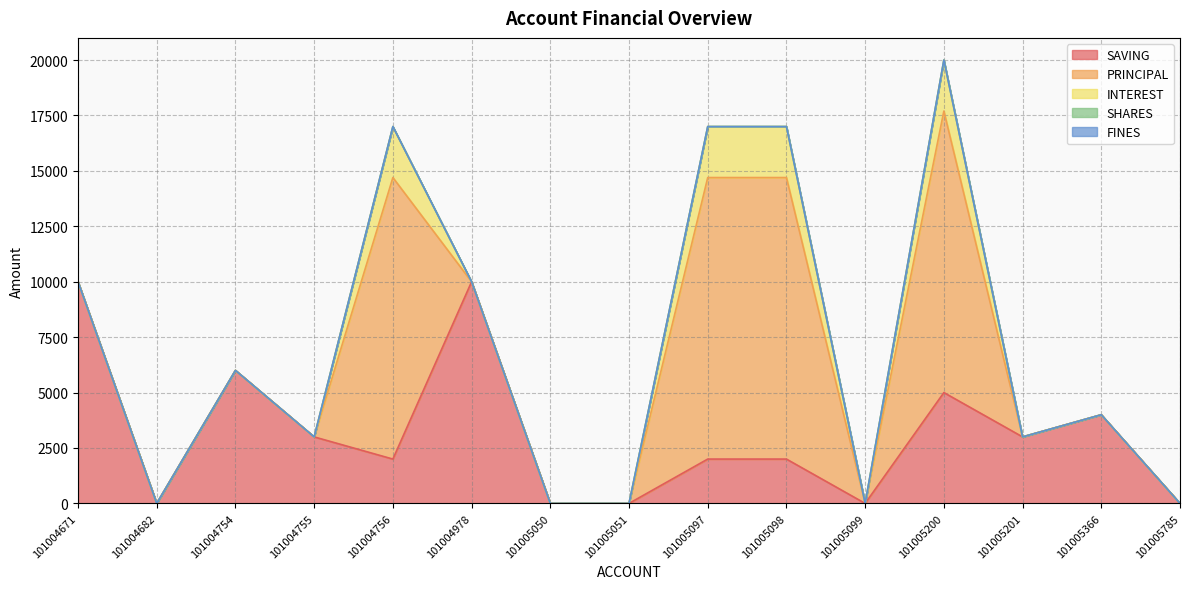

Rank the categories by SHARES value from highest to lowest.

101004671, 101004682, 101004754, 101004755, 101004756, 101004978, 101005050, 101005051, 101005097, 101005098, 101005099, 101005200, 101005201, 101005366, 101005785